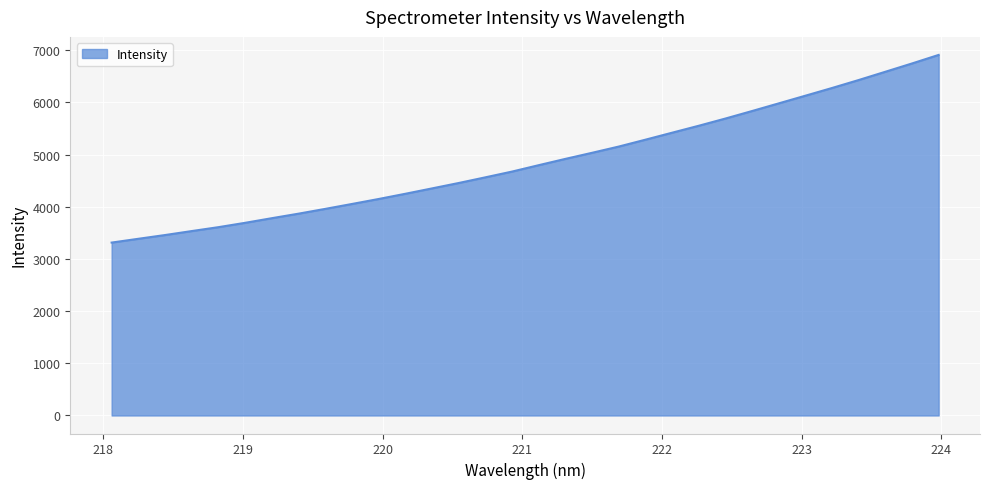

What is the maximum value shown in the chart?

6911.3